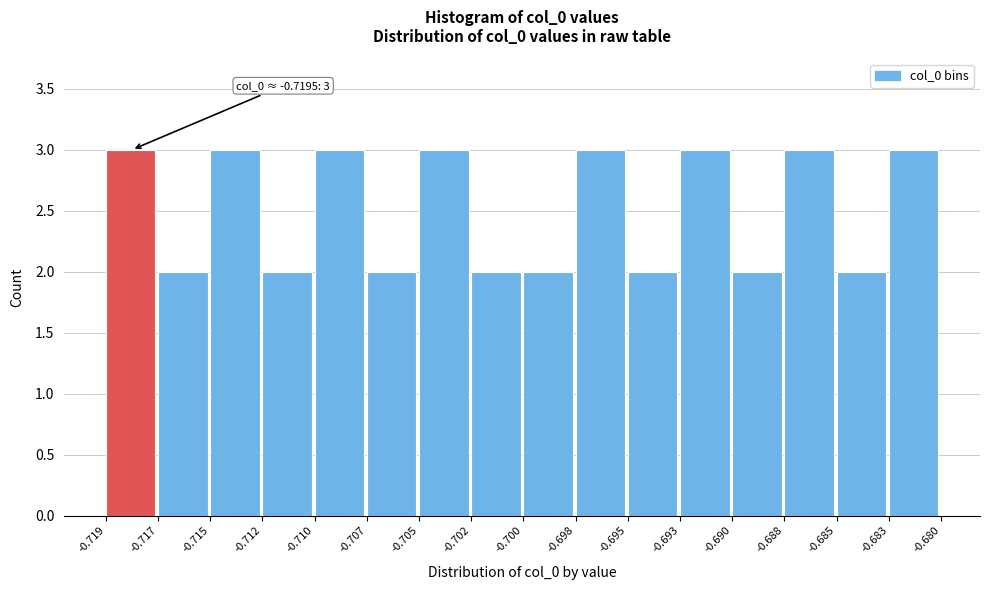

Reading left to right, list all the values displayed in this chart.

3	2	3	2	3	2	3	2	2	3	2	3	2	3	2	3